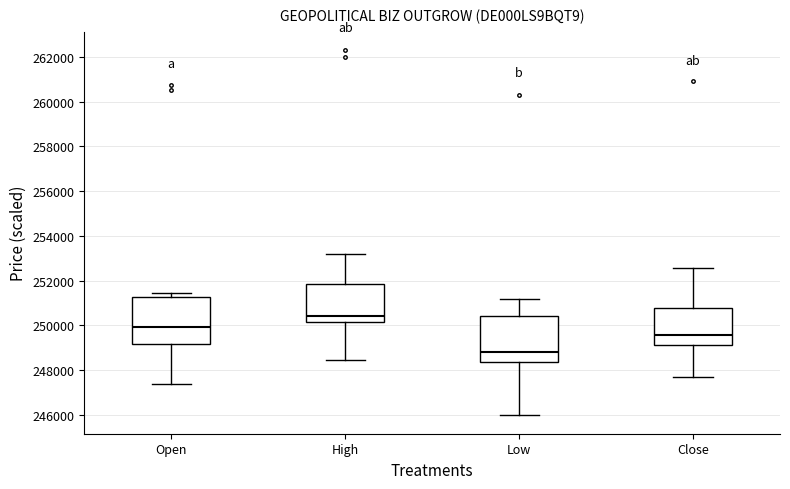

Where is the upper edge of the box for Close on the y-axis? The values are not printed on the chart, so give them approximately, as read against the axis.

250800